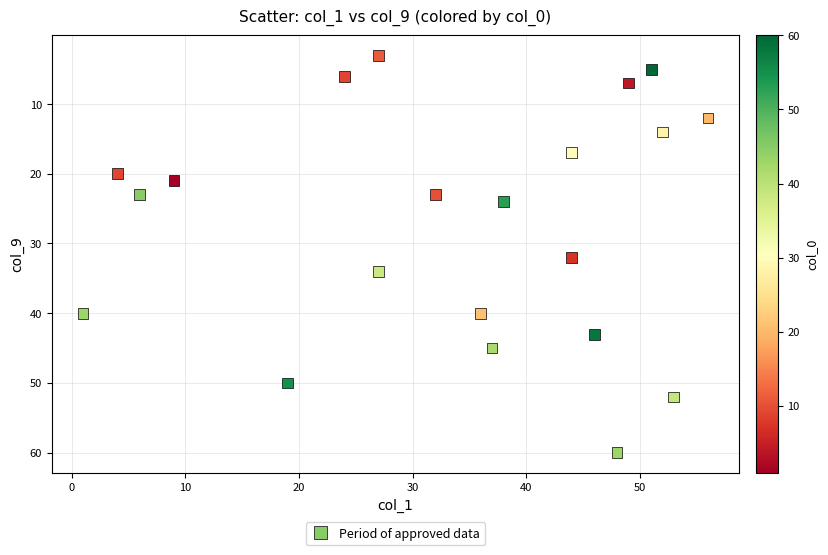

What is the range of X values (max minus min)?

55